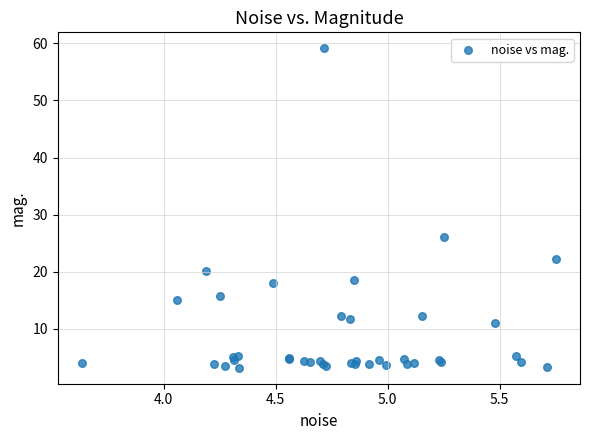

What Y value in the scatter plot is closest to 31?

26.1